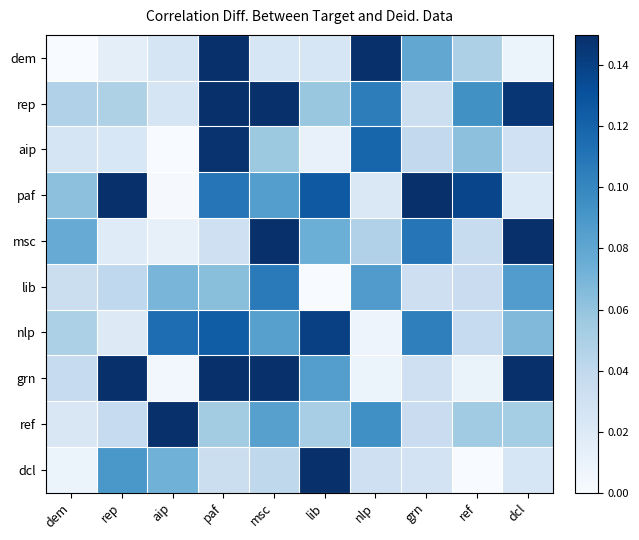

At how many categories does at least one series exceed 0?

10